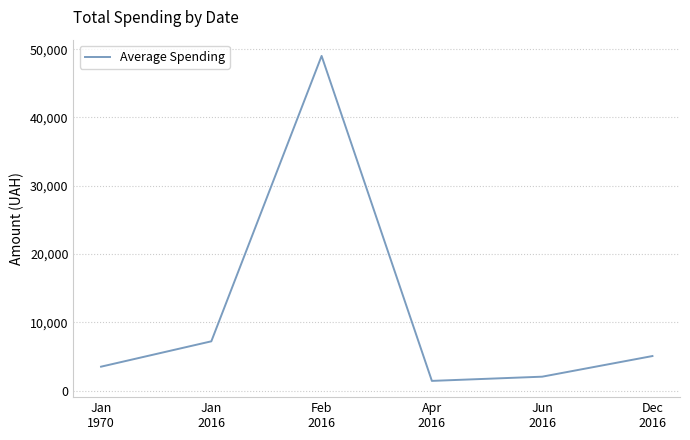

Reading left to right, transcribe all the data shown in this chart.

3505.5	7219.3	49016.1	1423.5	2039.7	5061.9